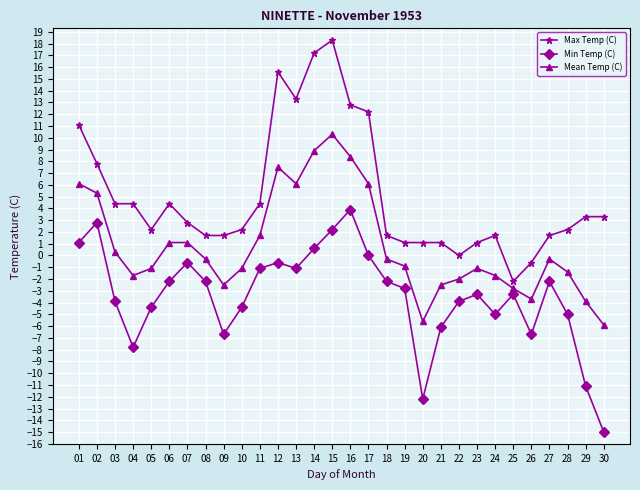

Count the number of data series in this chart.

3